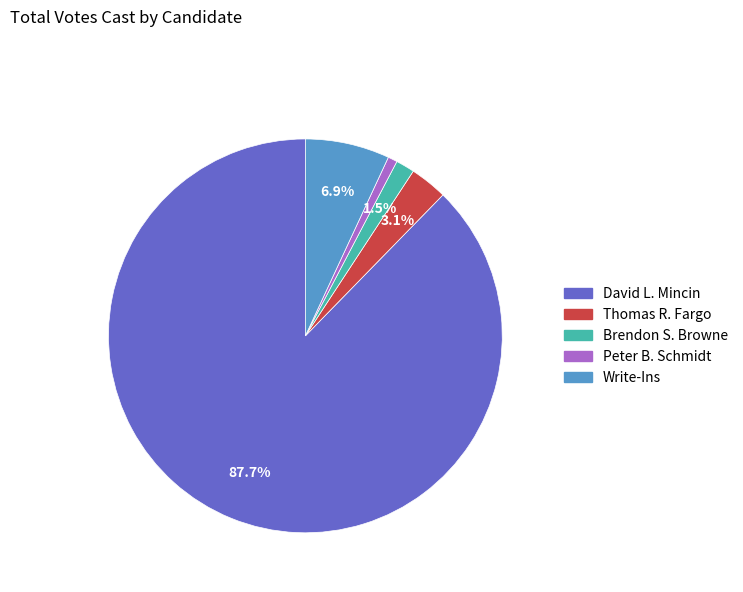

True or false: Peter B. Schmidt accounts for 1% of the total.

True